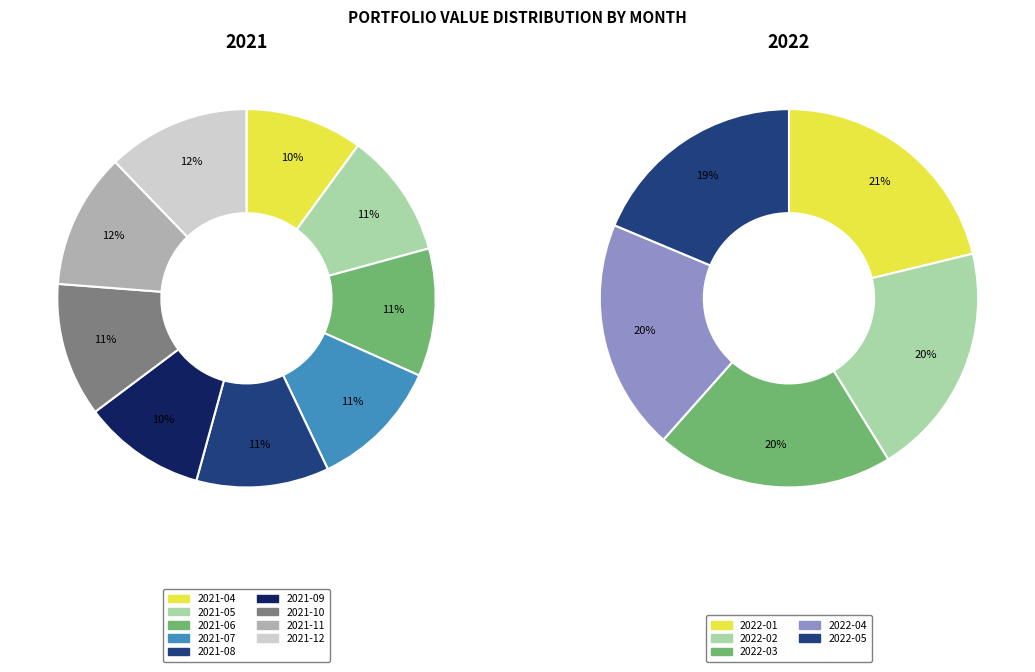

How many segments does this pie chart have?

14